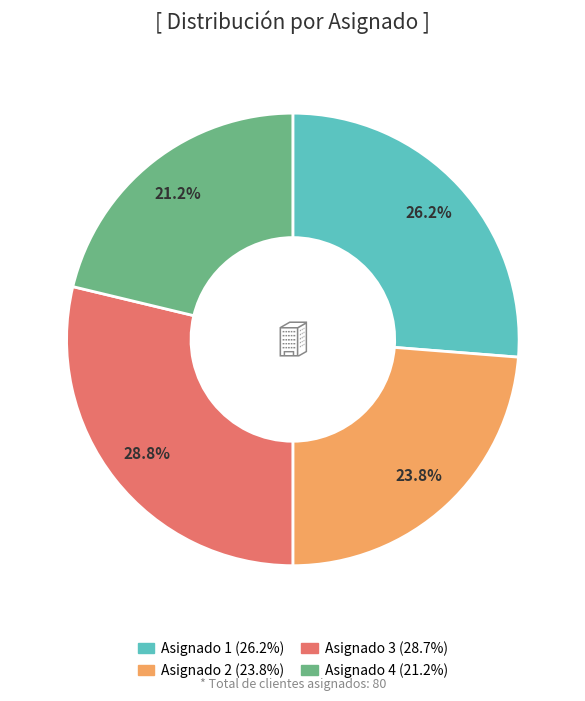

To the nearest percent, what is the combined percentage of Asignado 4 and Asignado 2?

45%